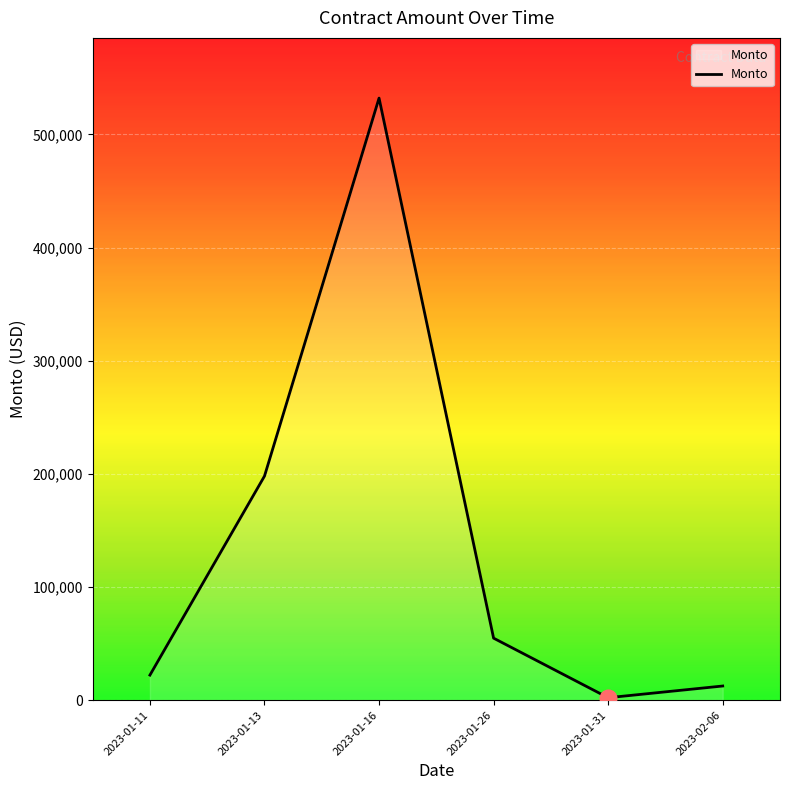

How many interior local valleys (lower than both neighbors) does the data have?

1